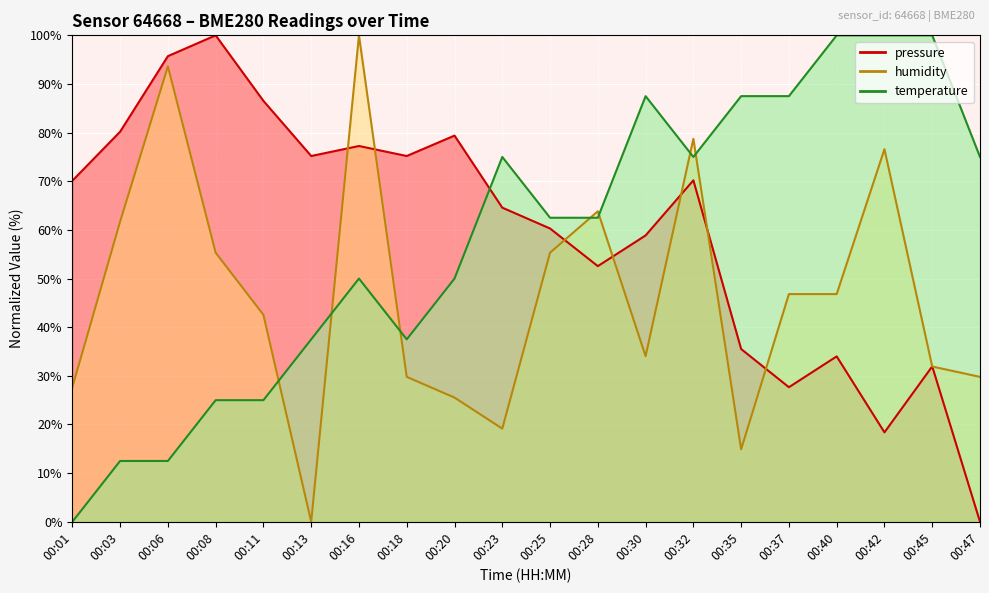

Read the temperature value at 00:40.

100.0